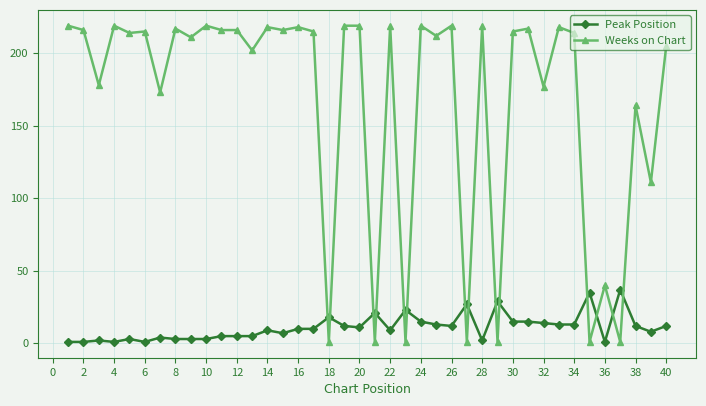

Which series has the largest total across all categories?

Weeks on Chart